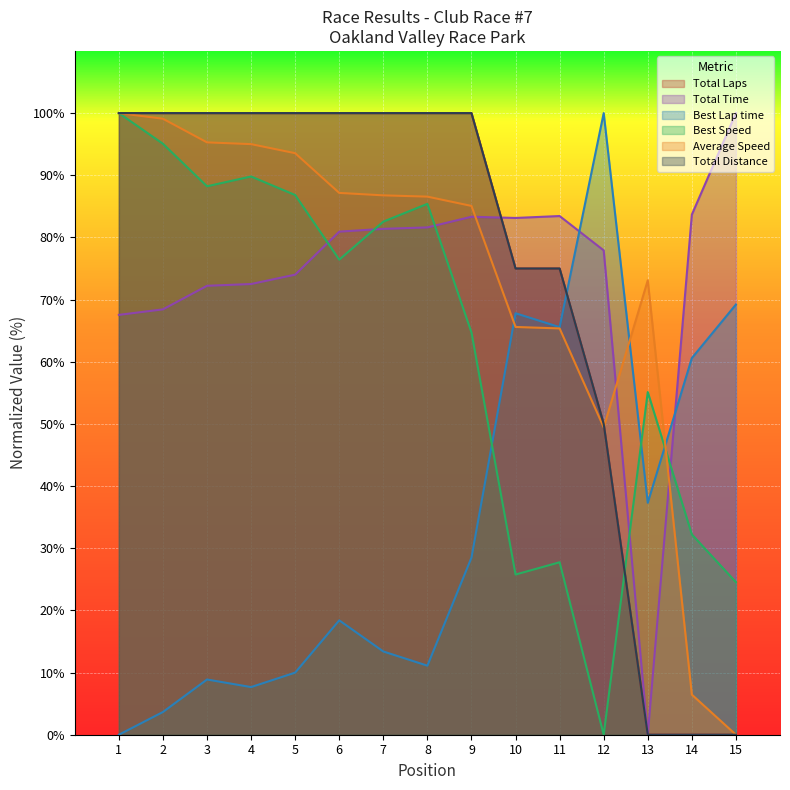

Reading left to right, what are all the values shown in this chart?

Total Laps: 1=100.0	2=100.0	3=100.0	4=100.0	5=100.0	6=100.0	7=100.0	8=100.0	9=100.0	10=75.0	11=75.0	12=50.0	13=0.0	14=0.0	15=0.0
Total Time: 1=67.5	2=68.4	3=72.2	4=72.5	5=74.0	6=80.9	7=81.4	8=81.6	9=83.3	10=83.1	11=83.4	12=77.9	13=0.0	14=83.7	15=100.0
Best Lap time: 1=0.0	2=3.7	3=8.9	4=7.7	5=10.0	6=18.4	7=13.4	8=11.1	9=28.5	10=67.8	11=65.6	12=100.0	13=37.3	14=60.6	15=69.2
Best Speed: 1=100.0	2=95.1	3=88.2	4=89.8	5=86.8	6=76.4	7=82.5	8=85.4	9=64.7	10=25.8	11=27.7	12=0.0	13=55.1	14=32.2	15=24.5
Average Speed: 1=100.0	2=99.1	3=95.3	4=95.0	5=93.5	6=87.2	7=86.8	8=86.6	9=85.1	10=65.6	11=65.4	12=49.4	13=73.1	14=6.4	15=0.0
Total Distance: 1=100.0	2=100.0	3=100.0	4=100.0	5=100.0	6=100.0	7=100.0	8=100.0	9=100.0	10=75.0	11=75.0	12=50.0	13=0.0	14=0.0	15=0.0